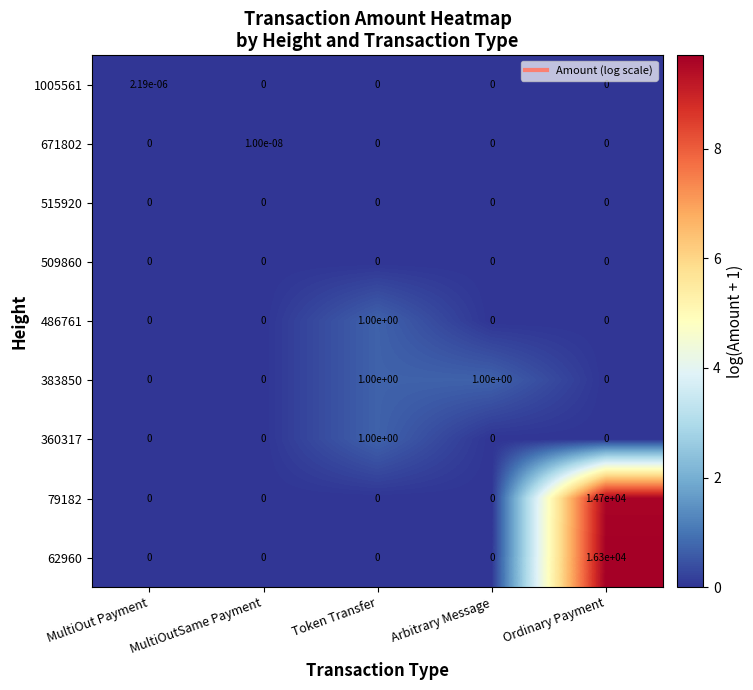

Which series has the widest spread of values?

62960